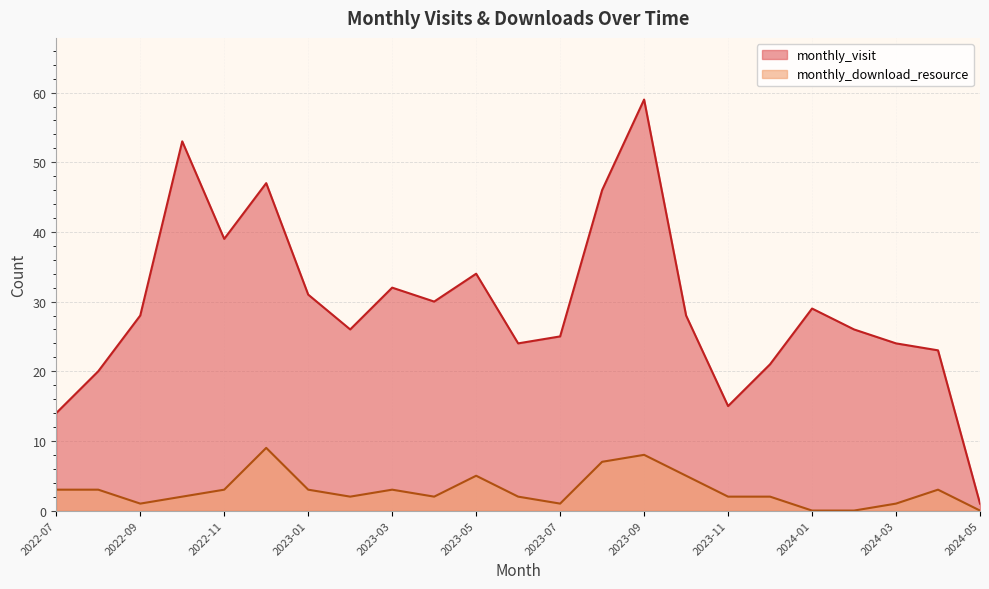

How many data points in monthly_visit are above 28?

10